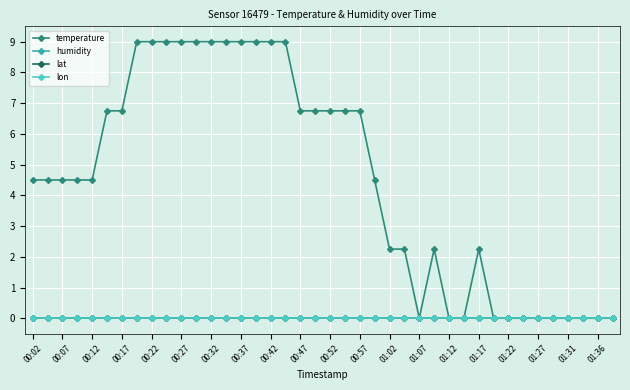

Is this an area chart (filled region under the line)?

No